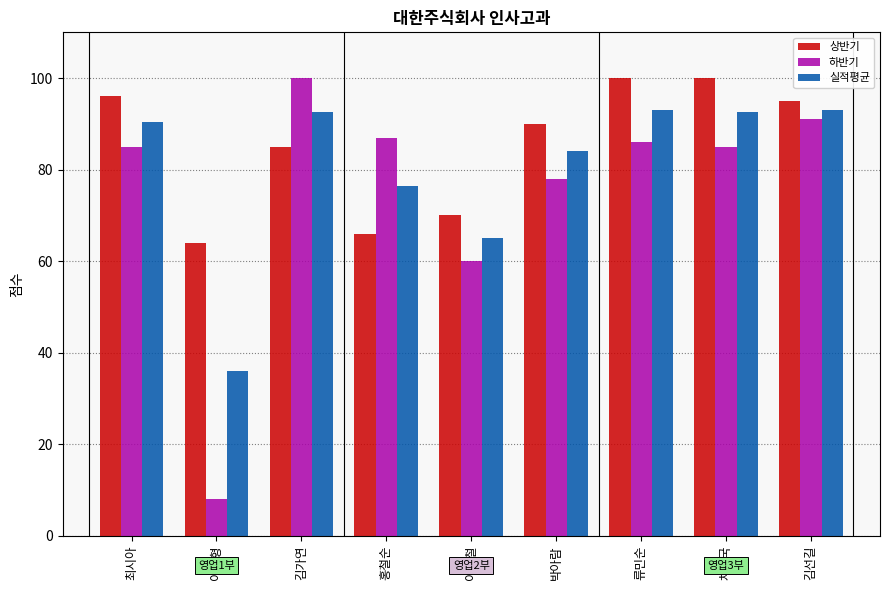

Reading left to right, list all the values displayed in this chart.

상반기: 96.0	64.0	85.0	66.0	70.0	90.0	100.0	100.0	95.0
하반기: 85.0	8.0	100.0	87.0	60.0	78.0	86.0	85.0	91.0
실적평균: 90.5	36.0	92.5	76.5	65.0	84.0	93.0	92.5	93.0